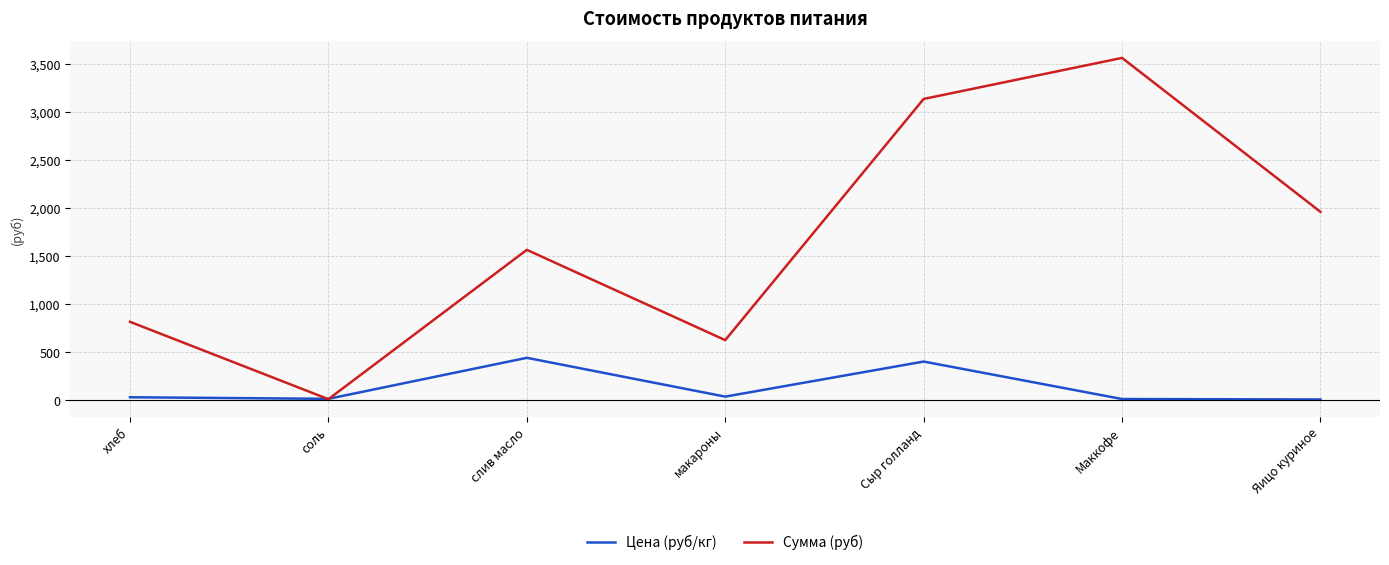

How many lines are shown in the chart?

2